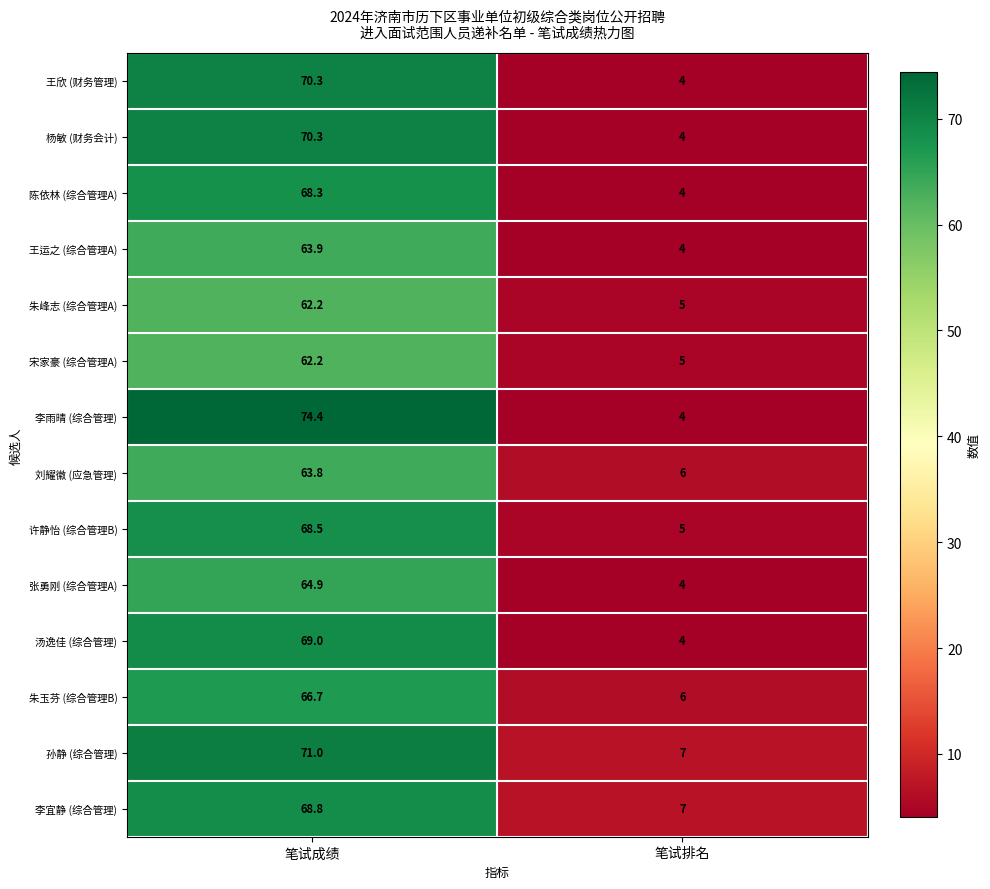

At which category is the sum across all series the highest?

笔试成绩